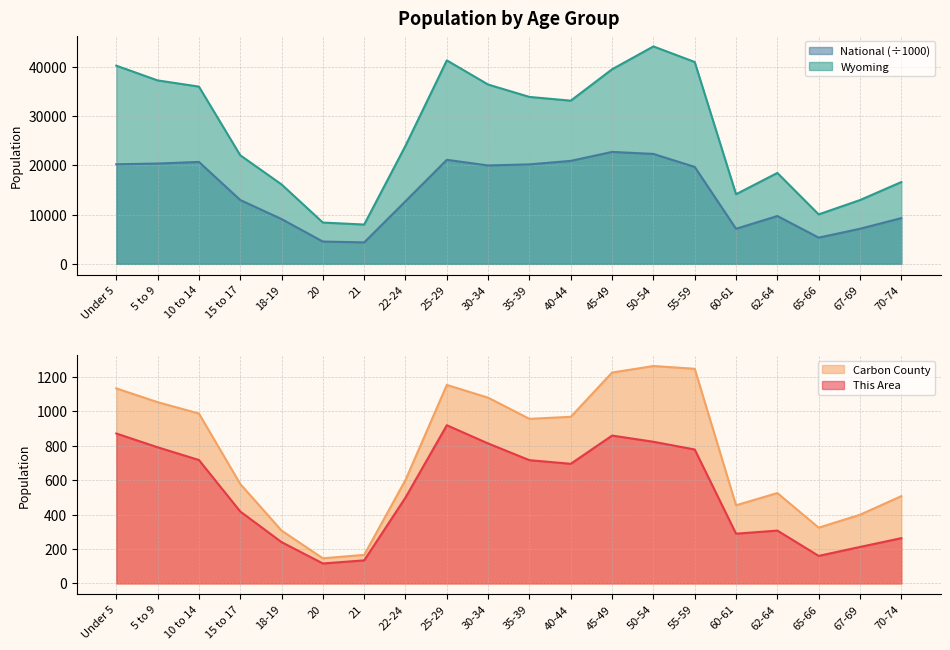

Is the value of This Area at 5 to 9 greater than the value of Carbon County at Under 5?

No